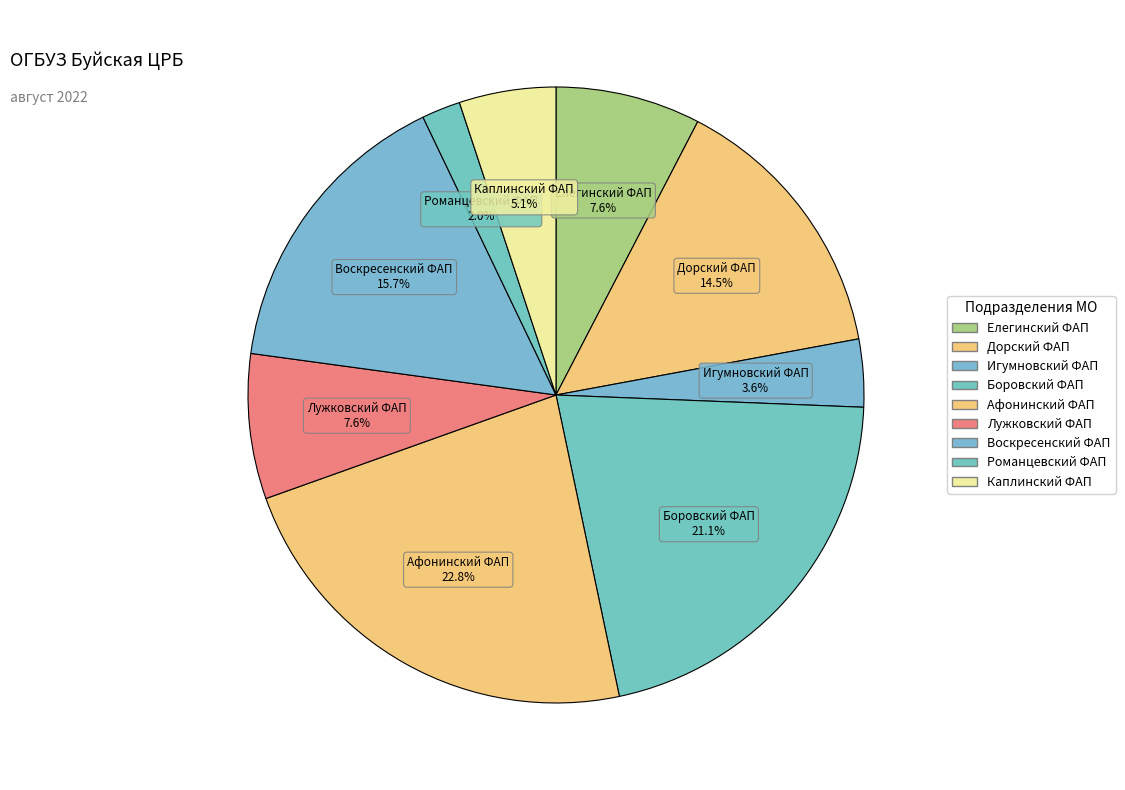

How many segments does this pie chart have?

9